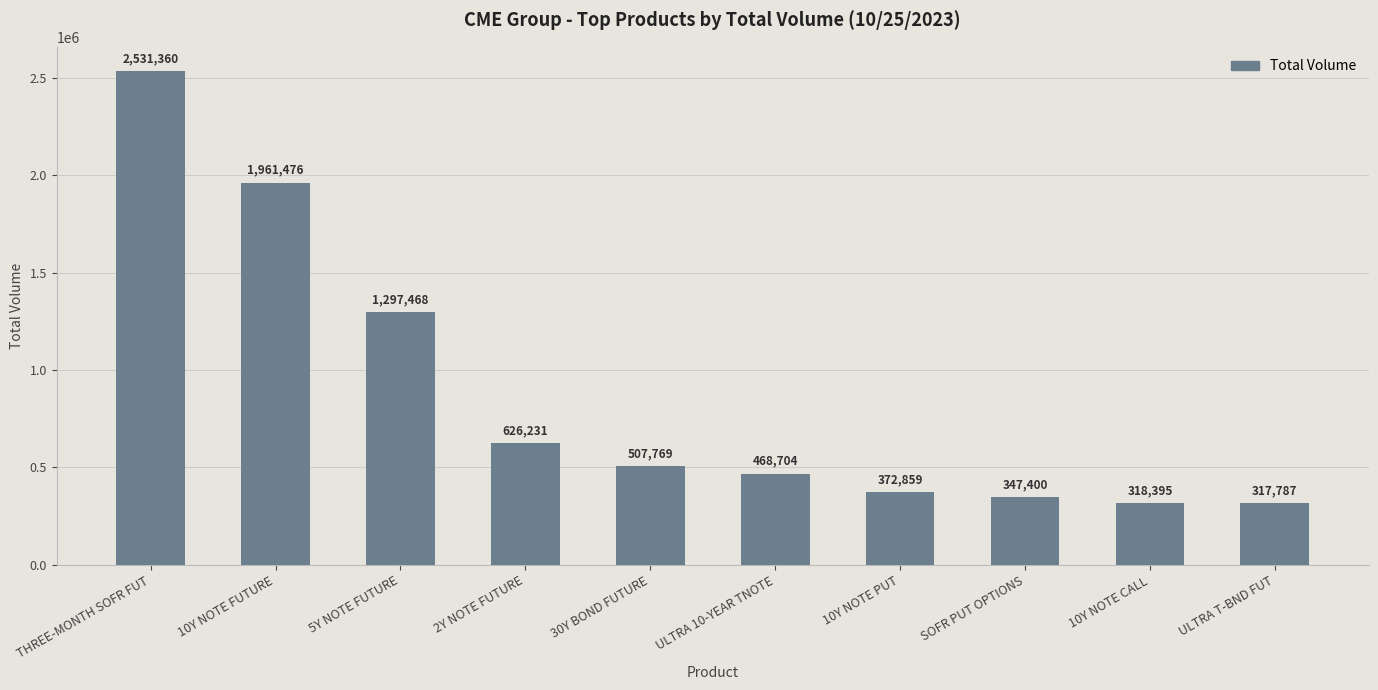

What is the smallest value displayed?

317787